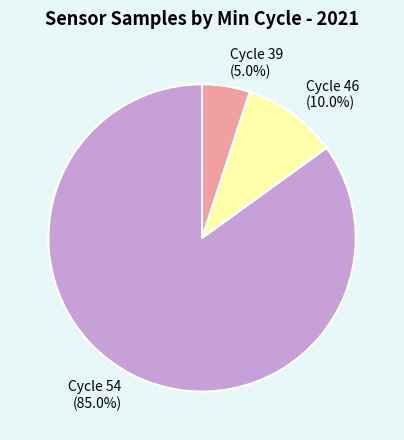

Approximately how many times larger is the value at Cycle 46 (10.0%) compared to Cycle 39 (5.0%)?

2.0